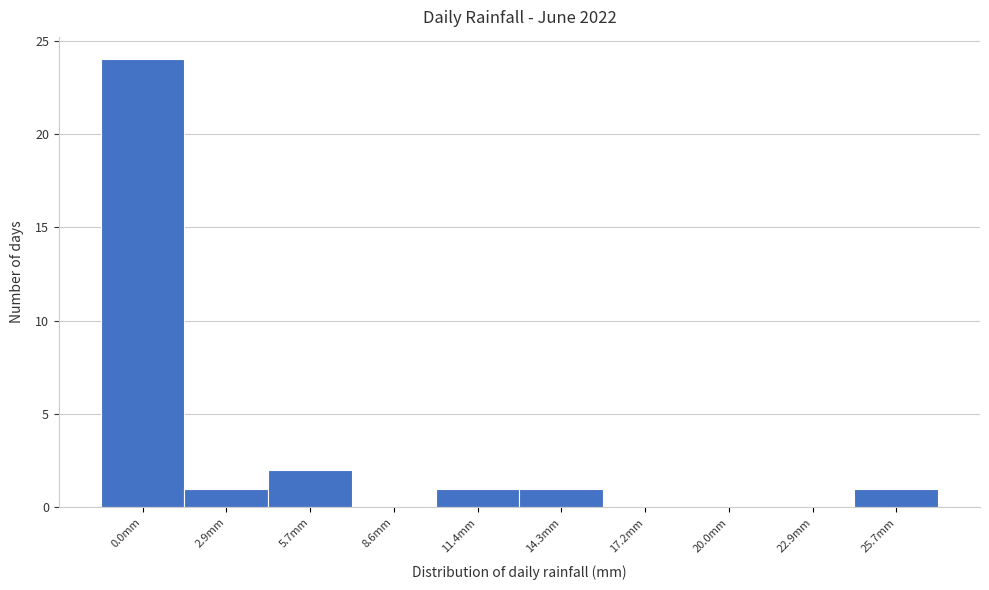

Reading left to right, extract all data points from this chart.

0.0mm=24	2.9mm=1	5.7mm=2	8.6mm=0	11.4mm=1	14.3mm=1	17.2mm=0	20.0mm=0	22.9mm=0	25.7mm=1